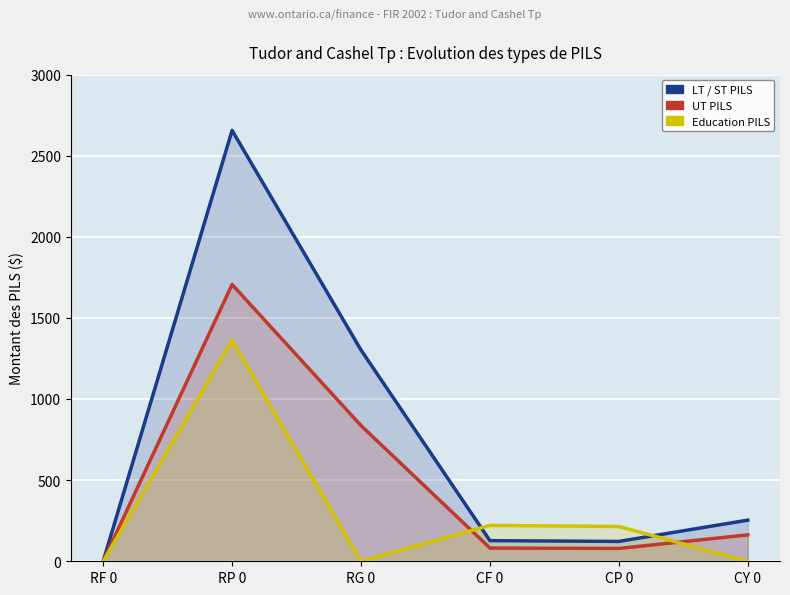

What is the approximate value of Education PILS at RP 0?

1363.2